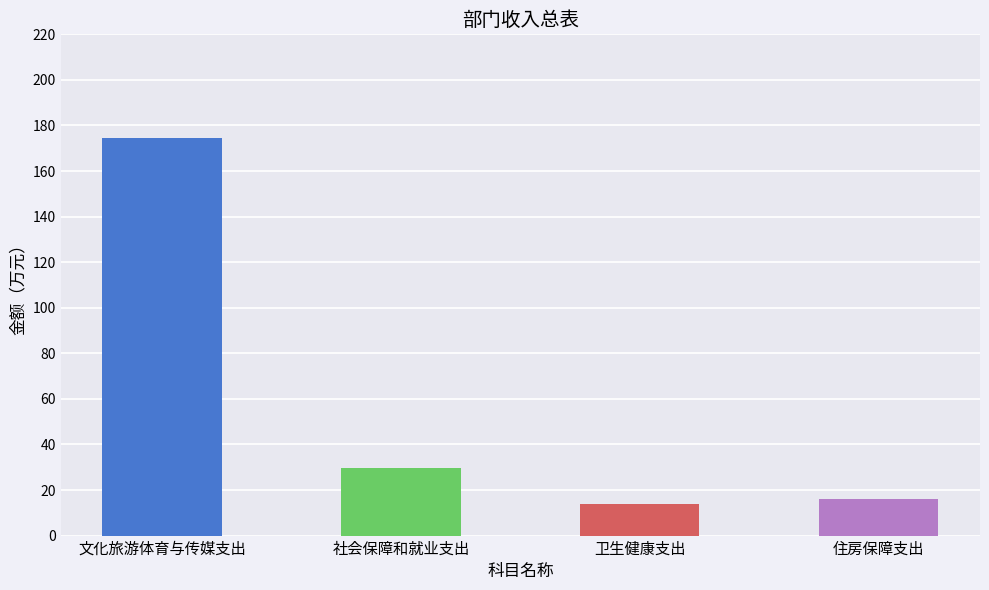

What is the label of the 2nd bar from the right?

卫生健康支出